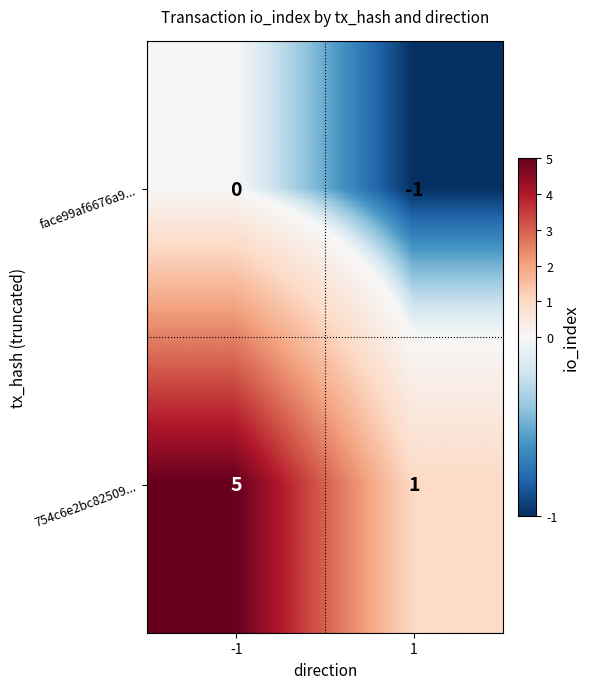

At which category is the sum across all series the highest?

-1